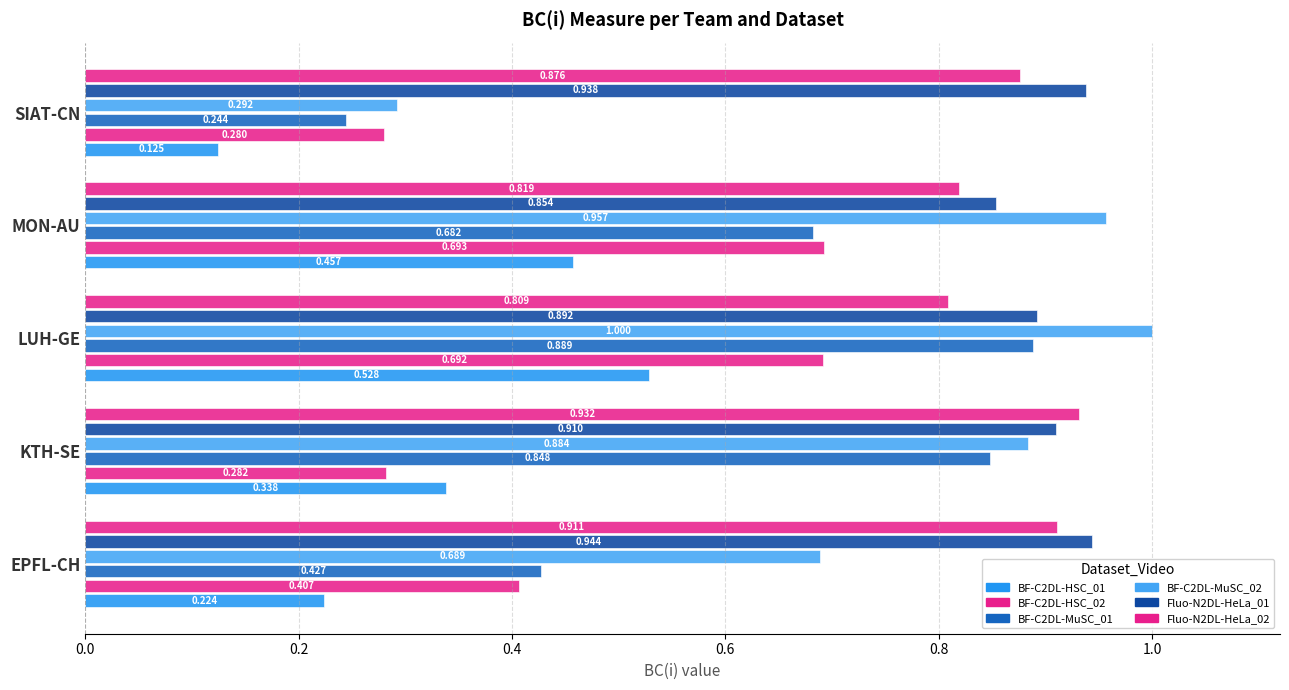

Reading left to right, transcribe all the data shown in this chart.

BF-C2DL-HSC_01: 0.2	0.3	0.5	0.5	0.1
BF-C2DL-HSC_02: 0.4	0.3	0.7	0.7	0.3
BF-C2DL-MuSC_01: 0.4	0.8	0.9	0.7	0.2
BF-C2DL-MuSC_02: 0.7	0.9	1.0	1.0	0.3
Fluo-N2DL-HeLa_01: 0.9	0.9	0.9	0.9	0.9
Fluo-N2DL-HeLa_02: 0.9	0.9	0.8	0.8	0.9